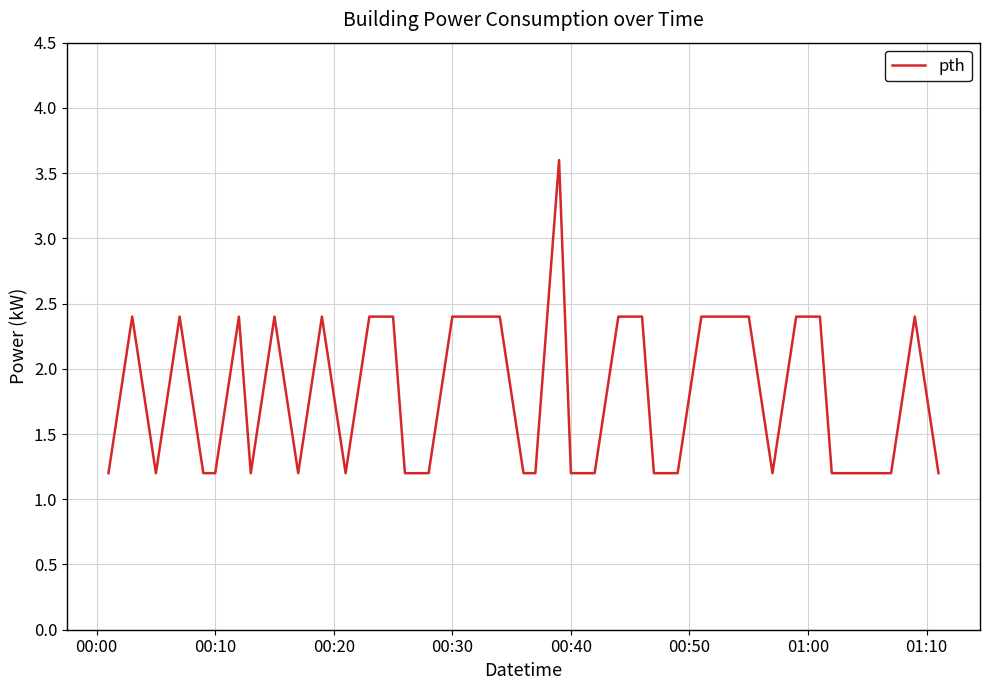

What is the smallest value displayed?

1.2